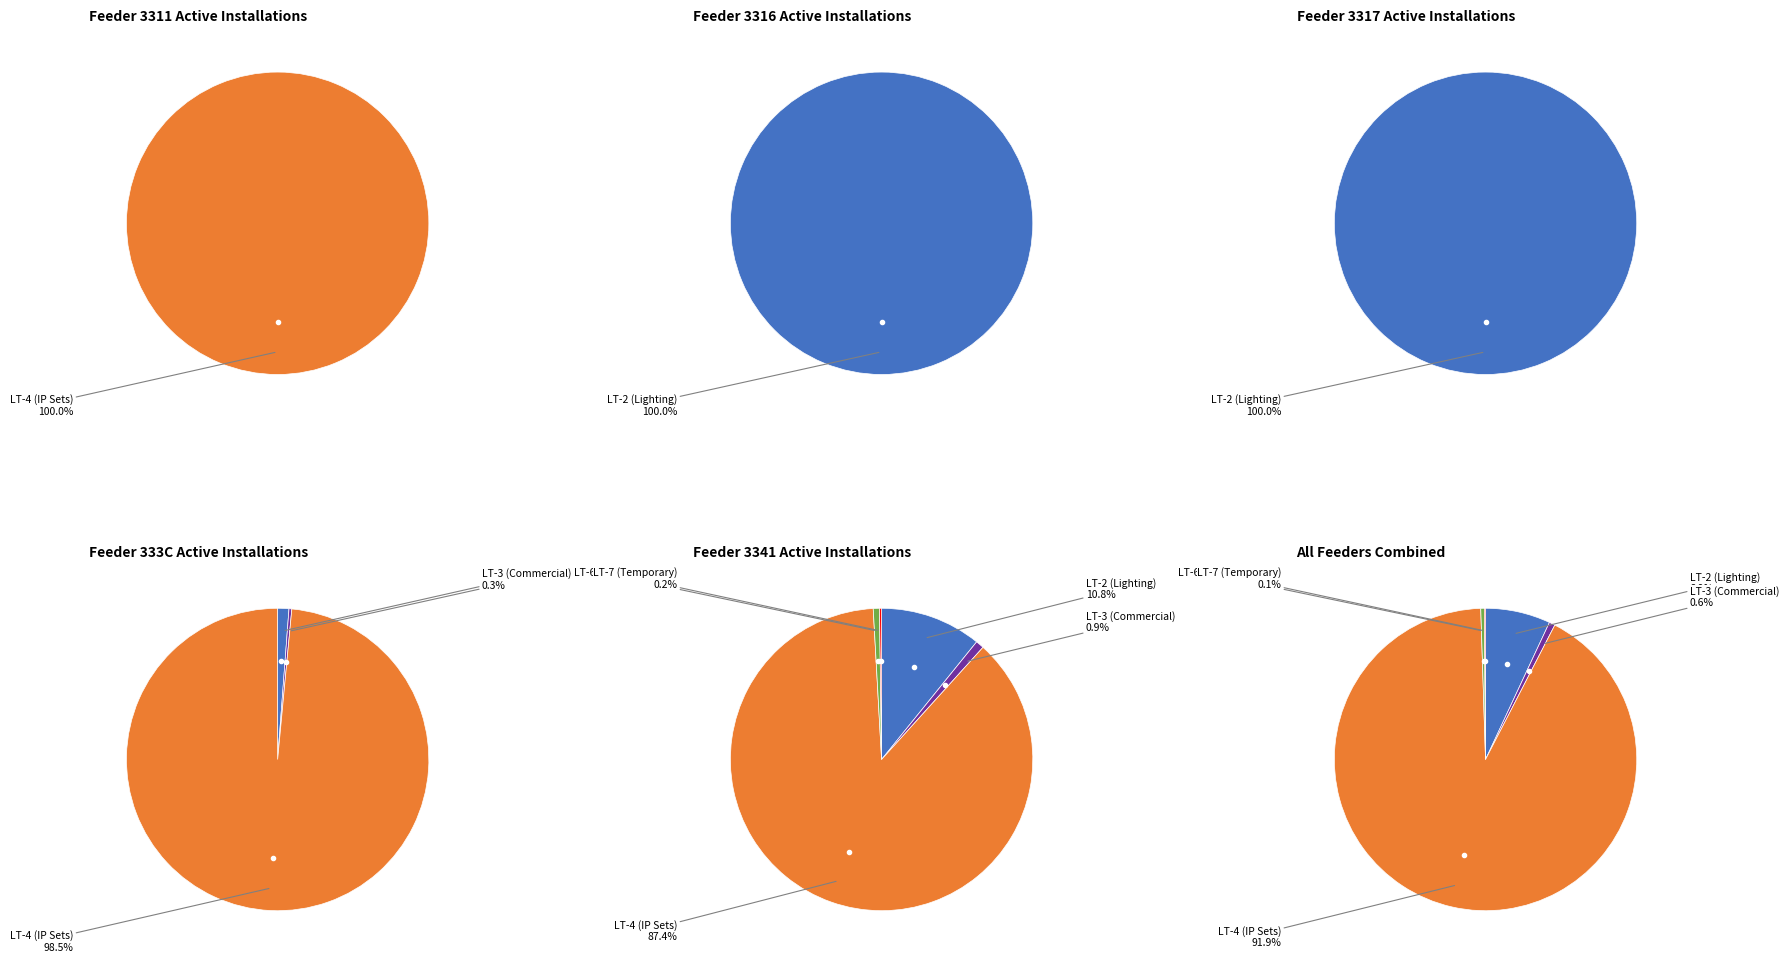

Count the number of slices in the pie.

6